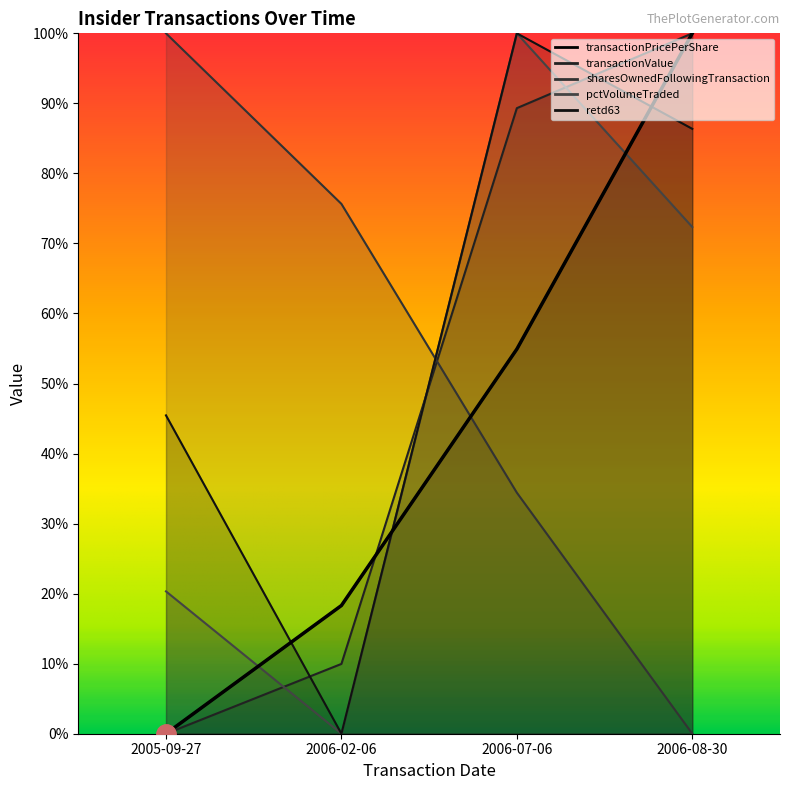

True or false: transactionPricePerShare has more than 0 points higher than both neighbors.

False